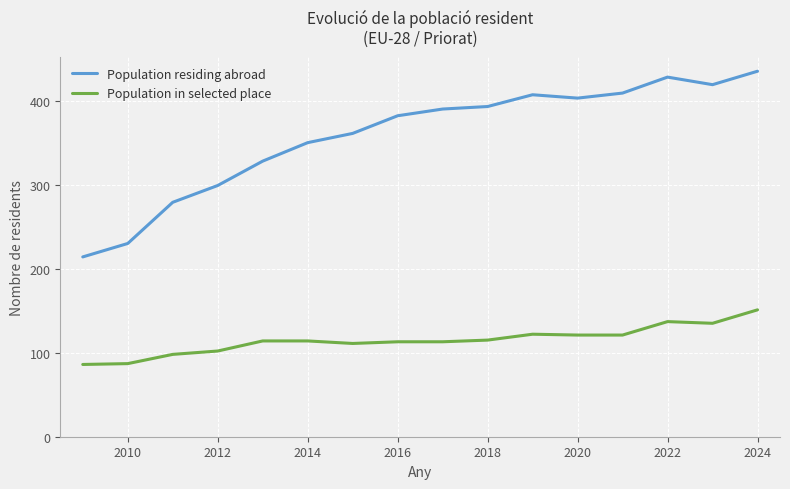

What is the minimum value for Population in selected place?

86